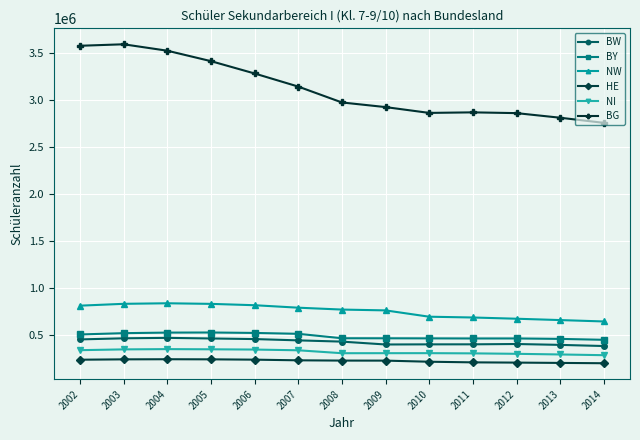

How many lines are shown in the chart?

6